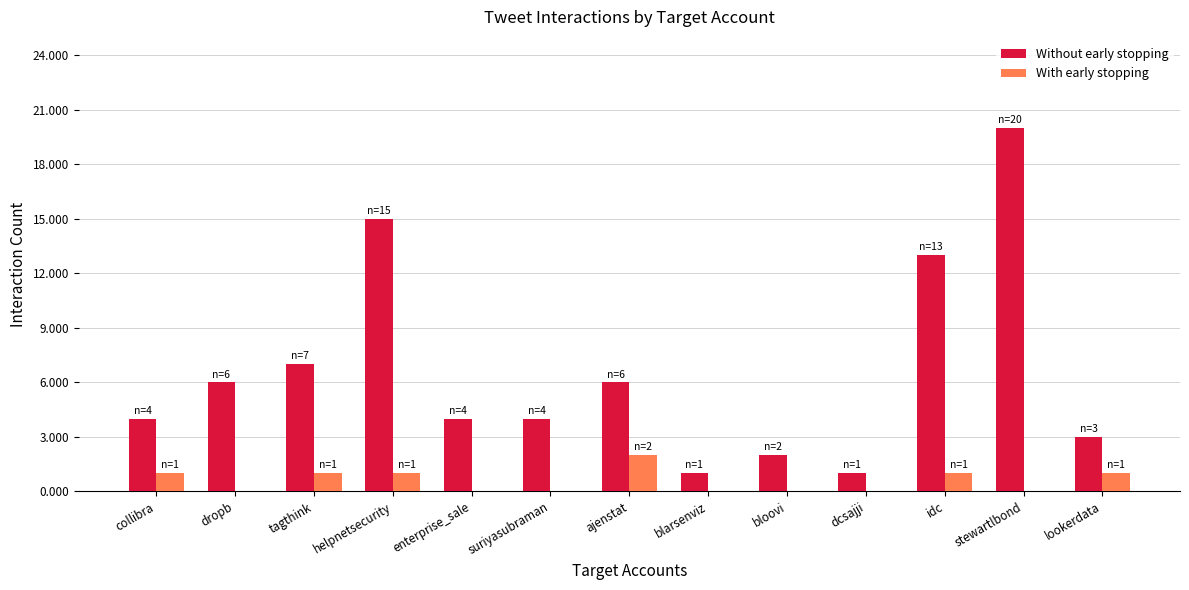

Between collibra and bloovi, which series saw the biggest shift?

Without early stopping